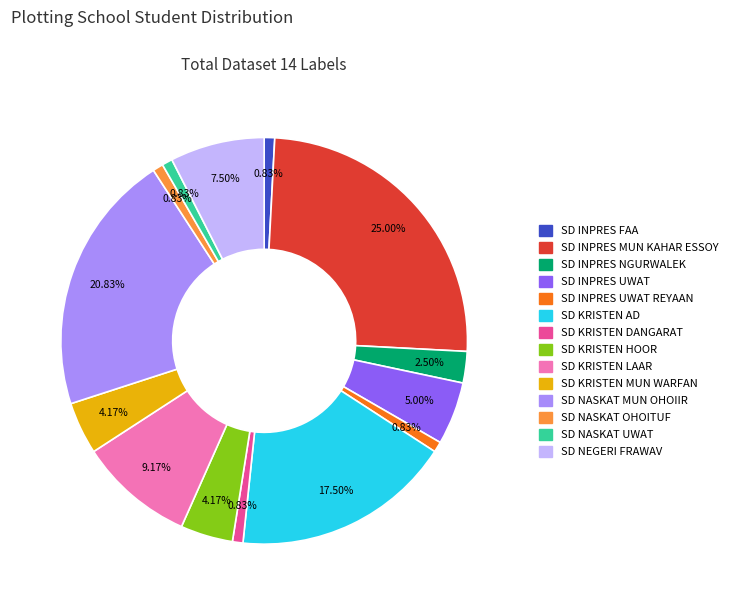

Is there any slice that represents more than half of the pie?

No